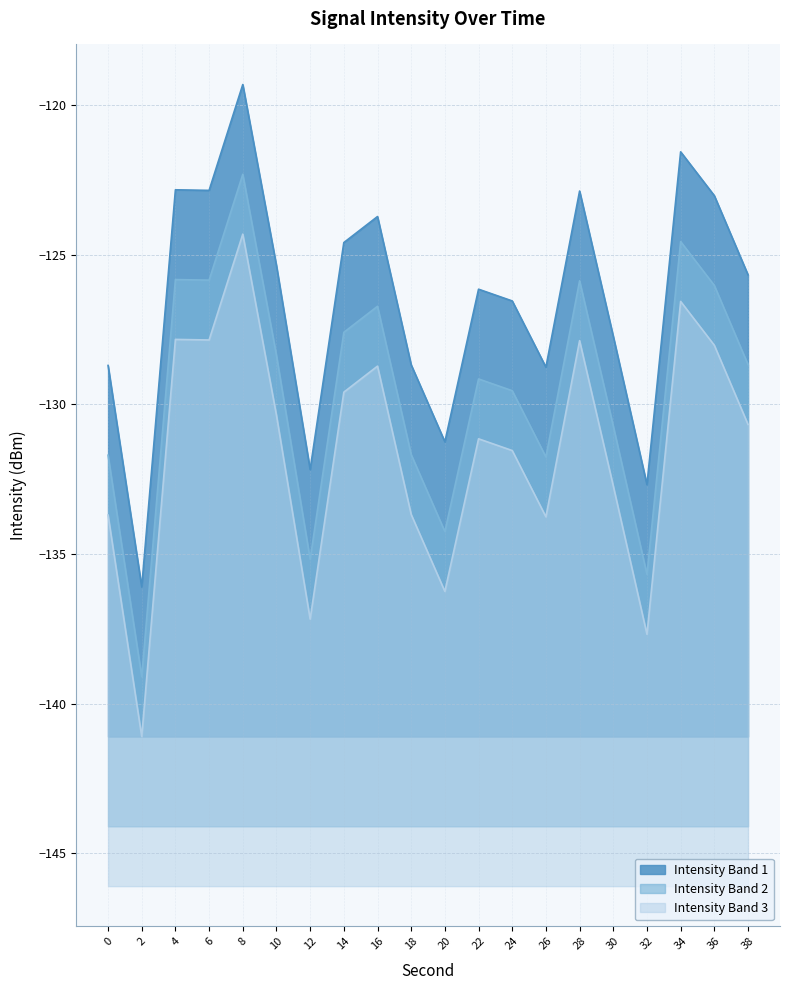

Rank the categories by value from highest to lowest.

8, 34, 4, 6, 28, 36, 16, 14, 10, 38, 22, 24, 30, 18, 0, 26, 20, 12, 32, 2